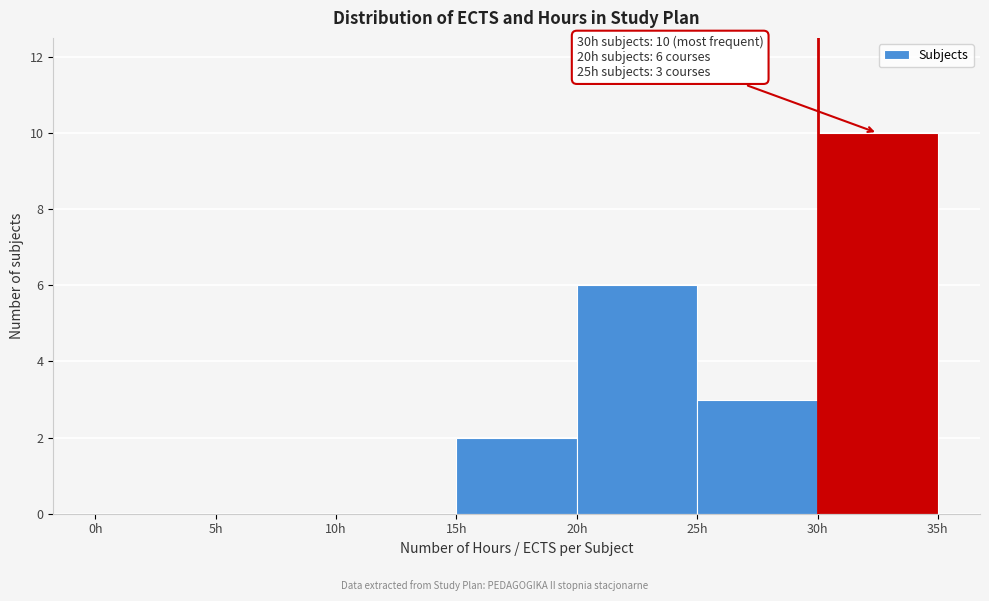

Over which range of the x-axis is the bar tallest?

30 to 35